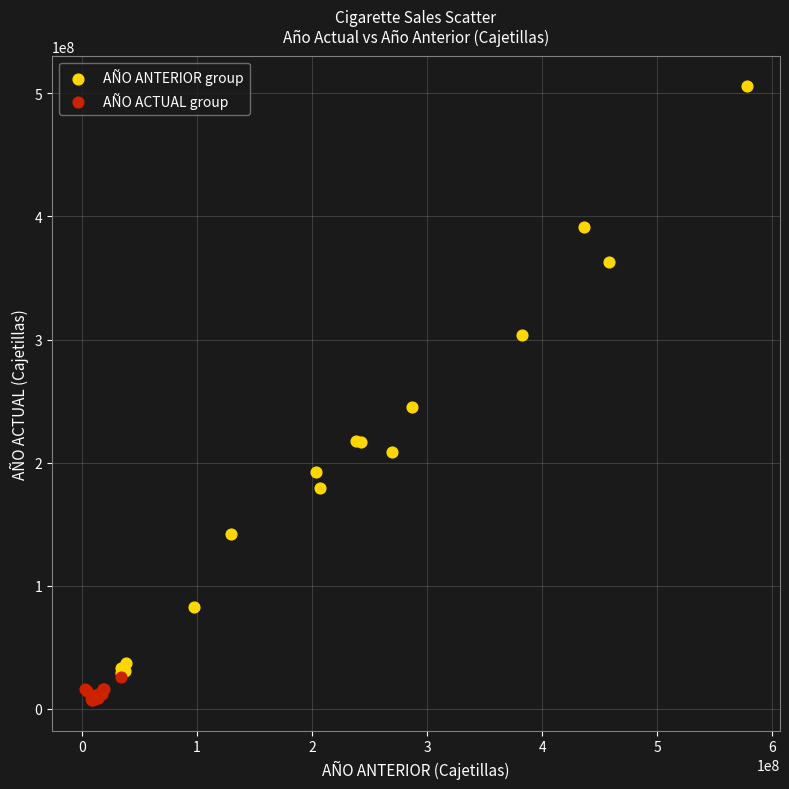

Which series reaches the minimum Y coordinate?

AÑO ACTUAL group